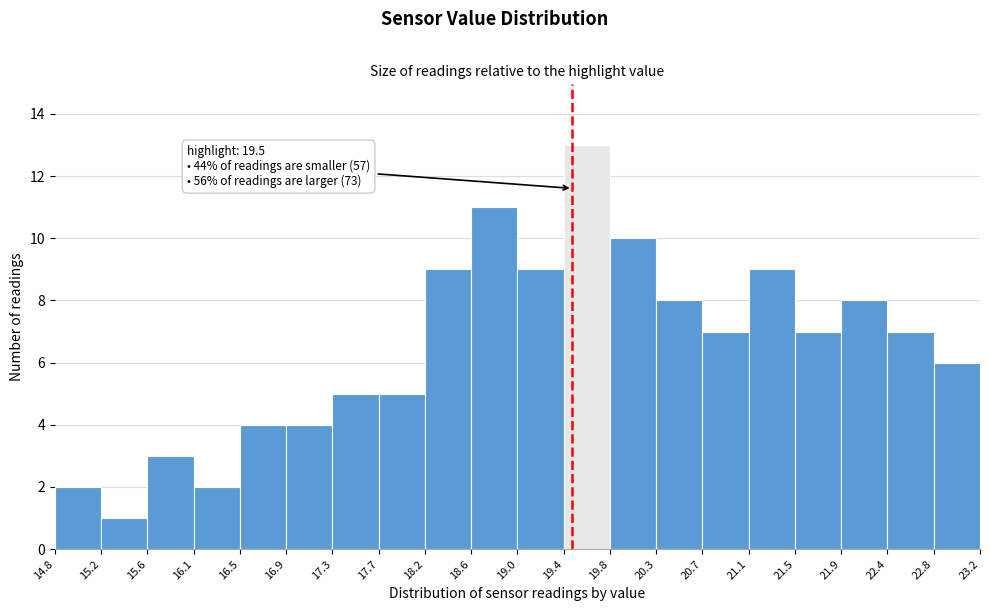

Which range on the x-axis has the tallest bar?

19.4 to 19.8